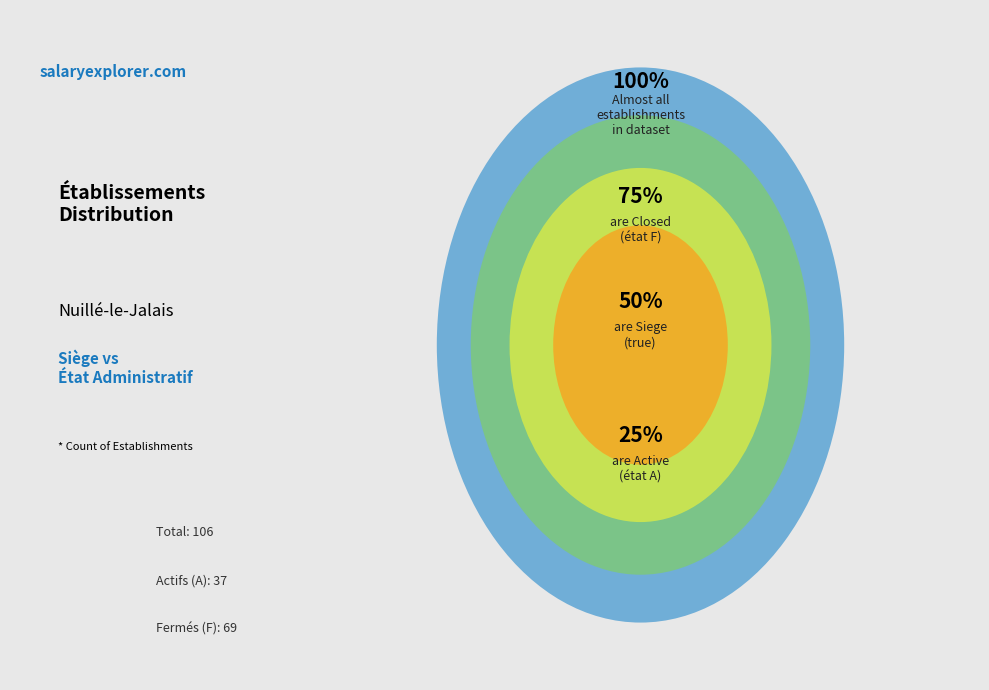

How many slices are in this pie chart?

4